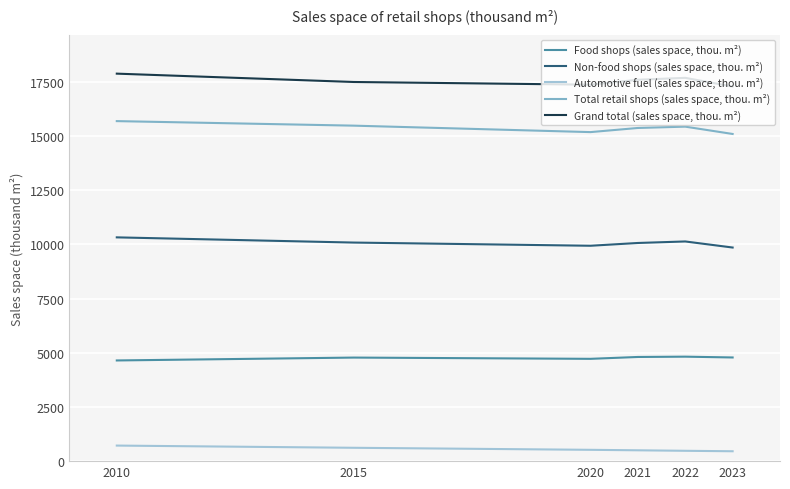

What is the maximum value shown in the chart?

17874